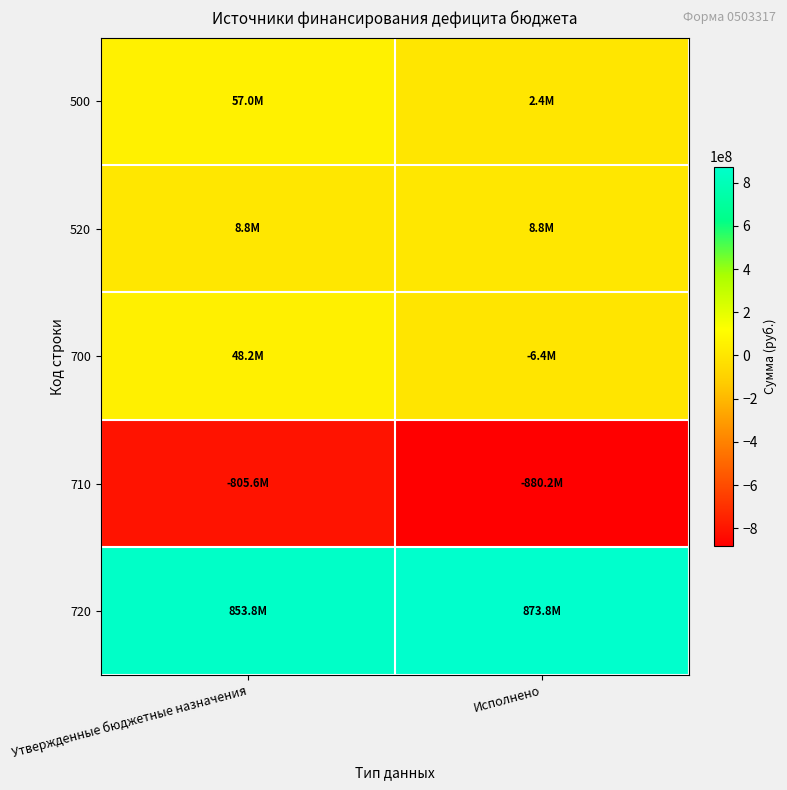

What is the difference between the highest and lowest values at Исполнено?

1753973128.3